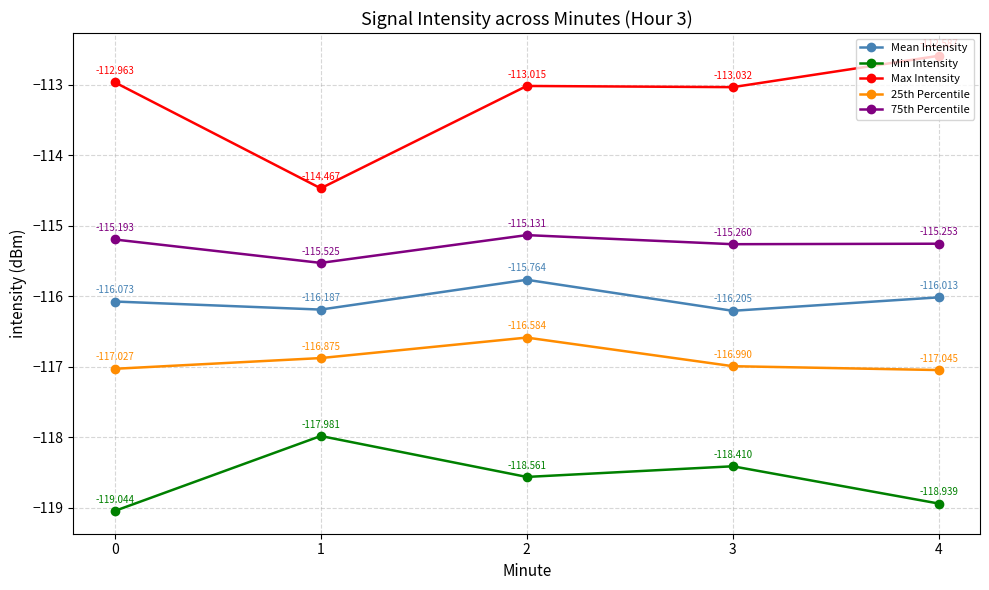

At which category does Min Intensity reach its first local peak?

1